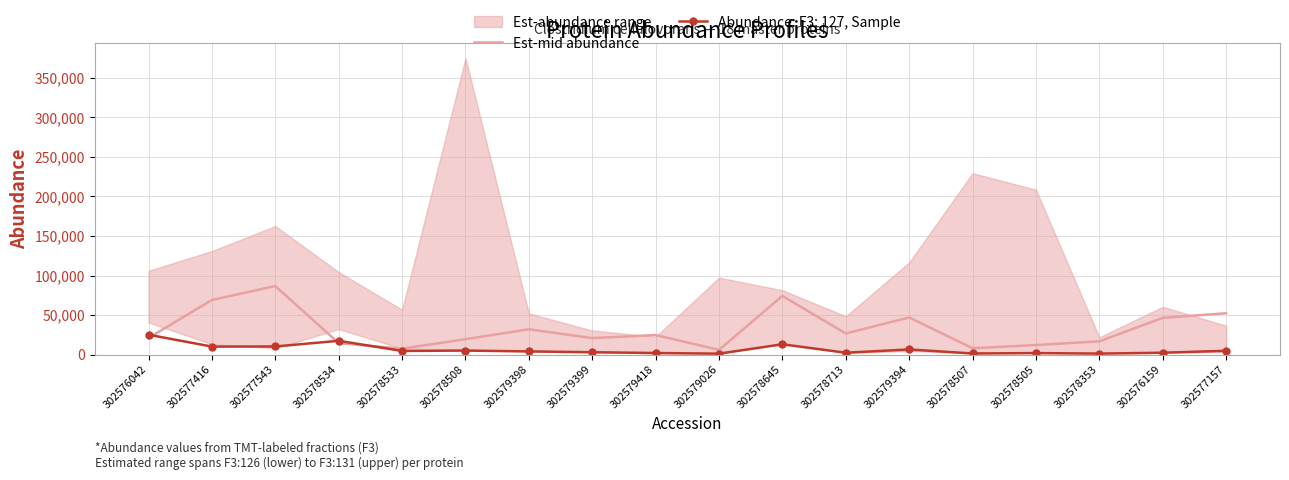

Is it true that Est-mid abundance equals 7972.5 at 302578507?

True